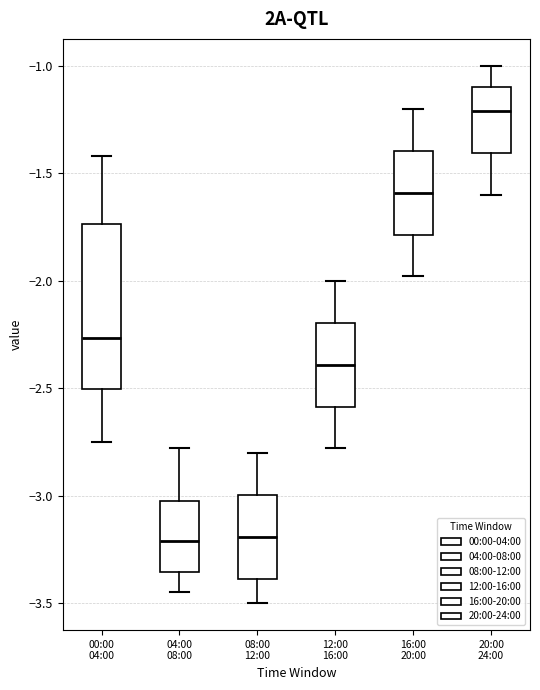

Where does the median line of the box for 08:00 12:00 sit on the y-axis? The values are not printed on the chart, so give them approximately, as read against the axis.

-3.20